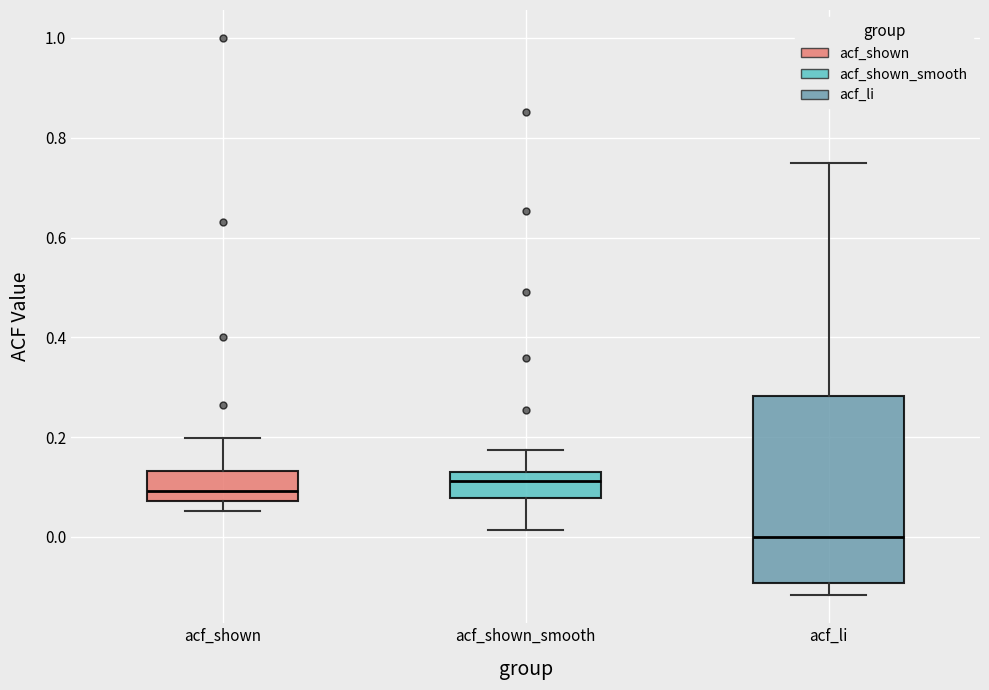

Reading left to right, read every box against the y-axis: the position of its median line, the range the box covers, and the ends of its whiskers. The values are not printed on the chart, so give them approximately, as read against the axis.

acf_shown: median 0.10, box 0.08 to 0.14, whiskers 0.06 to 0.20
acf_shown_smooth: median 0.12, box 0.08 to 0.14, whiskers 0.02 to 0.18
acf_li: median 0.00, box -0.10 to 0.28, whiskers -0.12 to 0.76